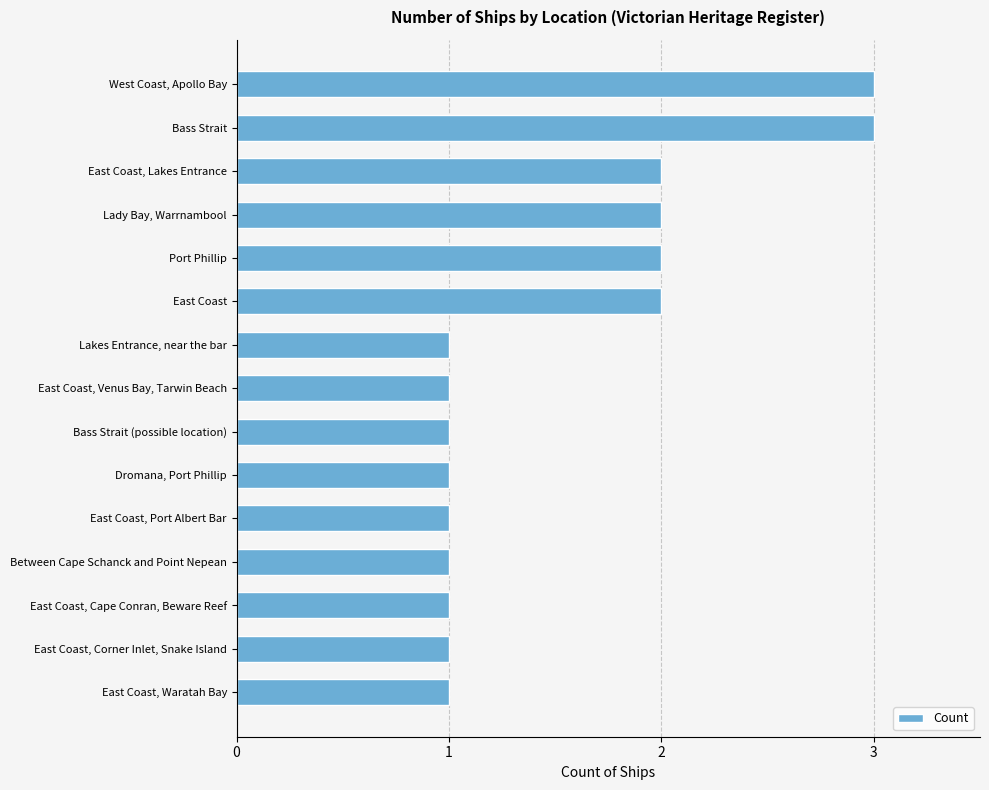

Reading top to bottom, transcribe all the data shown in this chart.

3	3	2	2	2	2	1	1	1	1	1	1	1	1	1